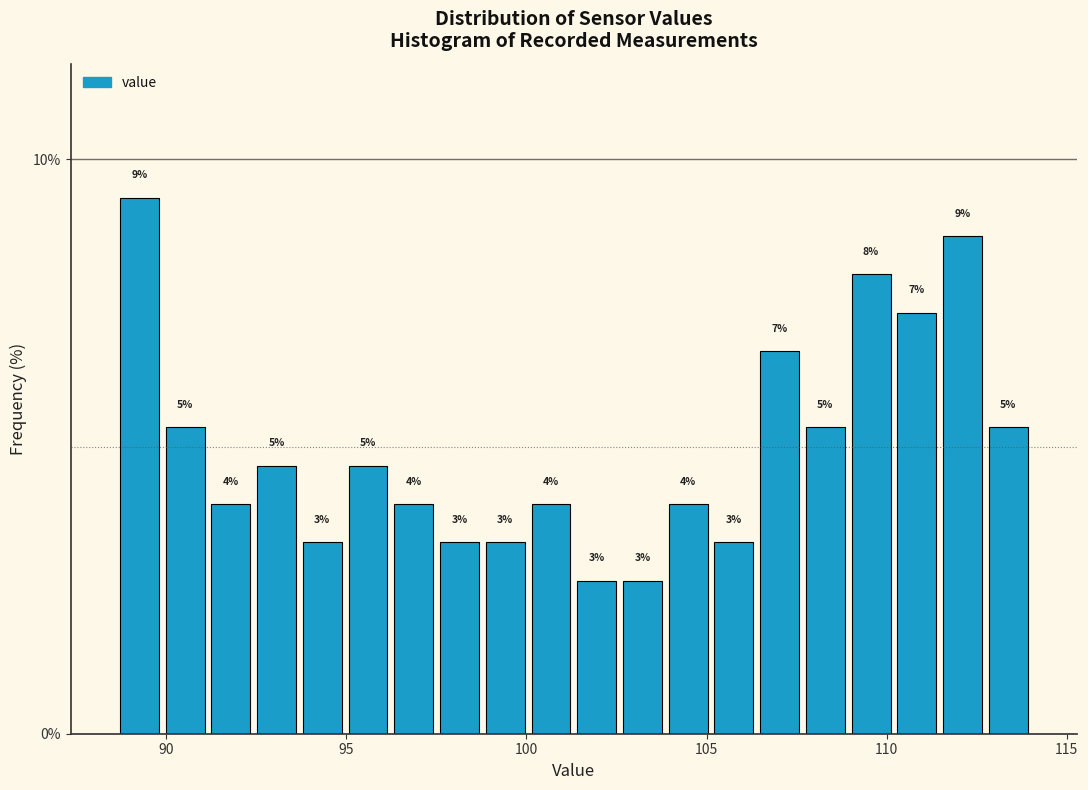

Around what value on the x-axis is the tallest bar? Give the approximate position of its centre, as read against the axis.

89.5